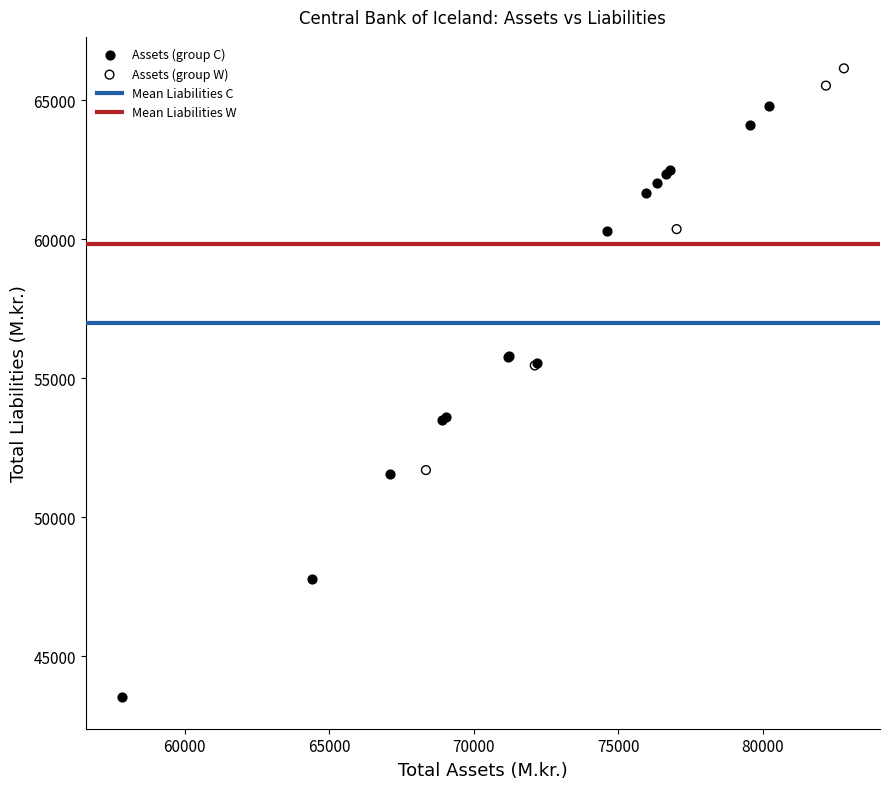

Which series contains the highest Y value?

Assets (group W)